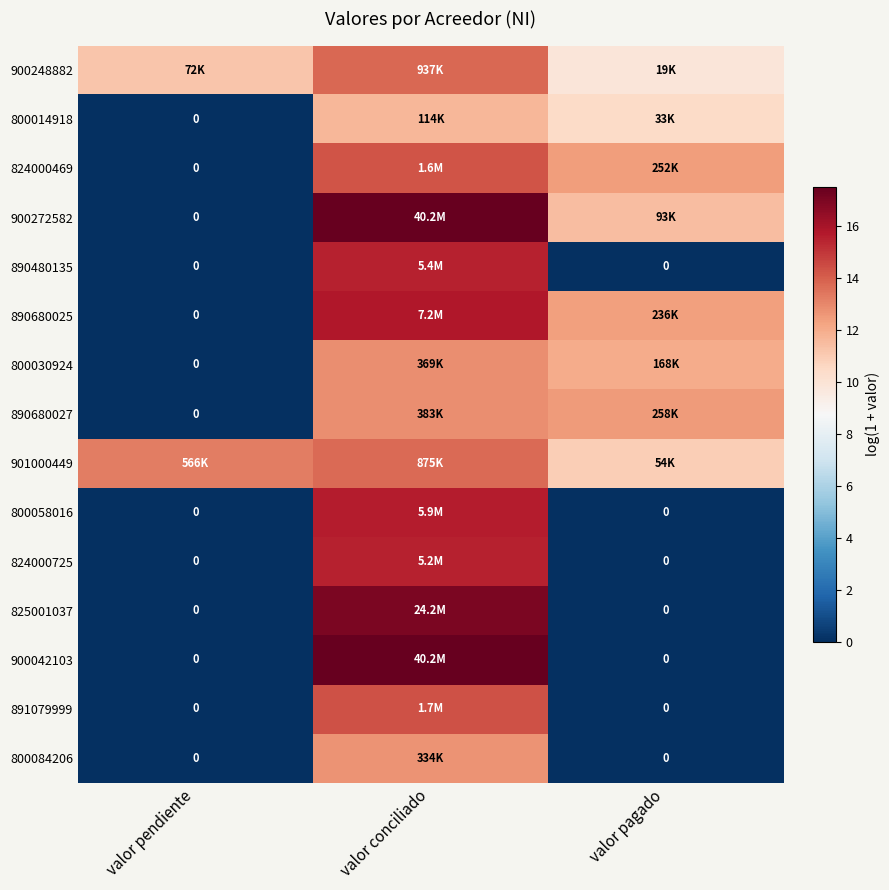

What is the maximum value shown in the chart?

17.5